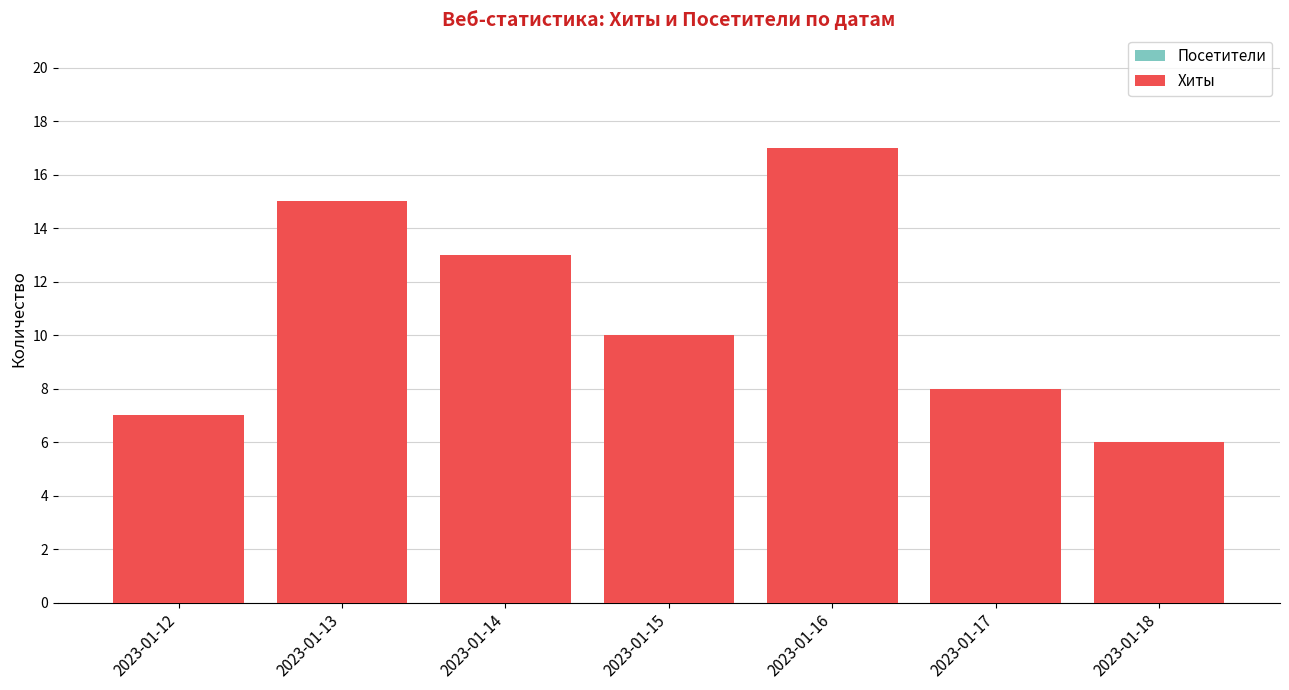

What is the value of the Хиты bar at the 3rd from the left?

13